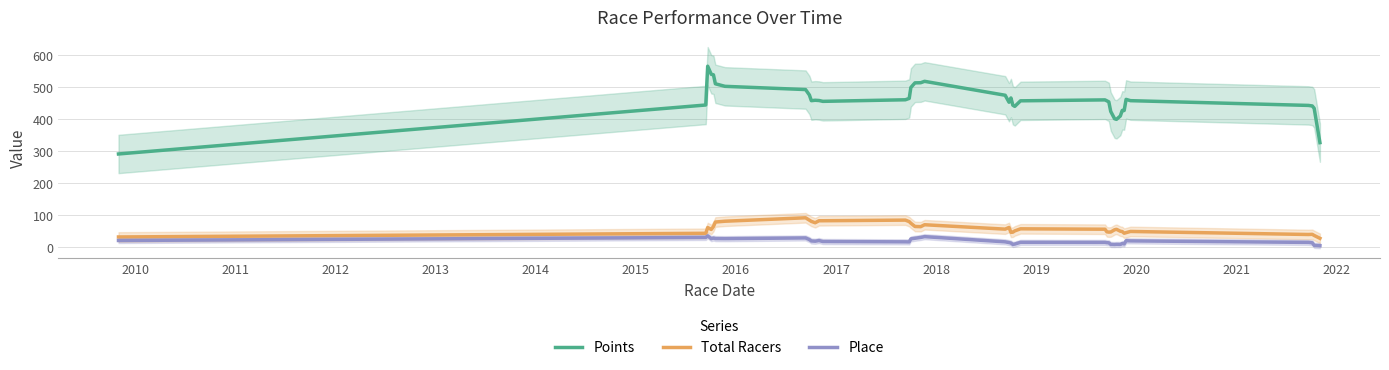

At how many categories does at least one series exceed 532?

3